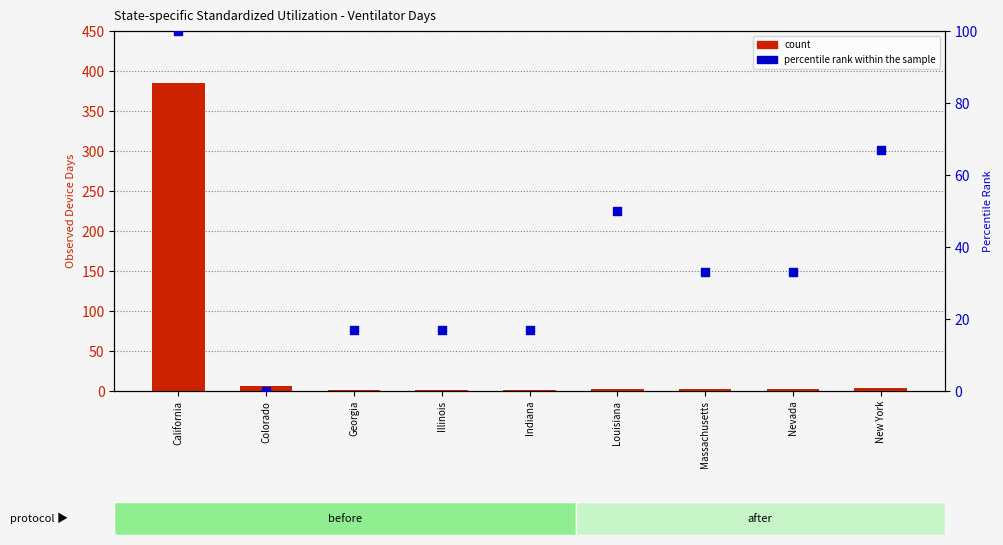

At which category is the sum across all series the highest?

California